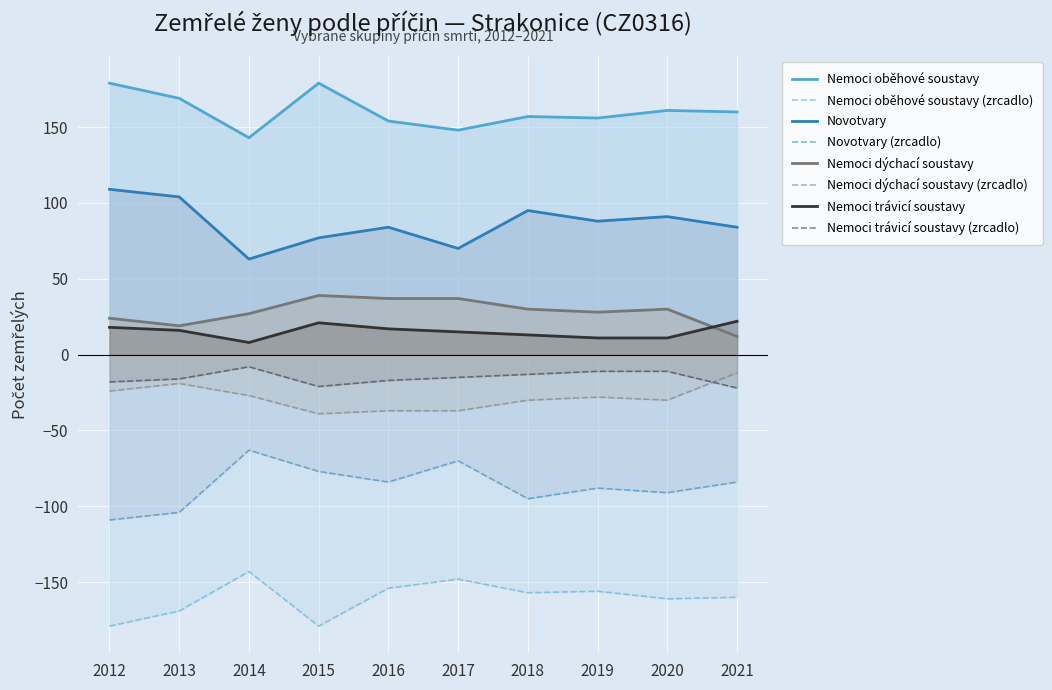

True or false: Novotvary and Nemoci trávicí soustavy intersect in this chart.

False